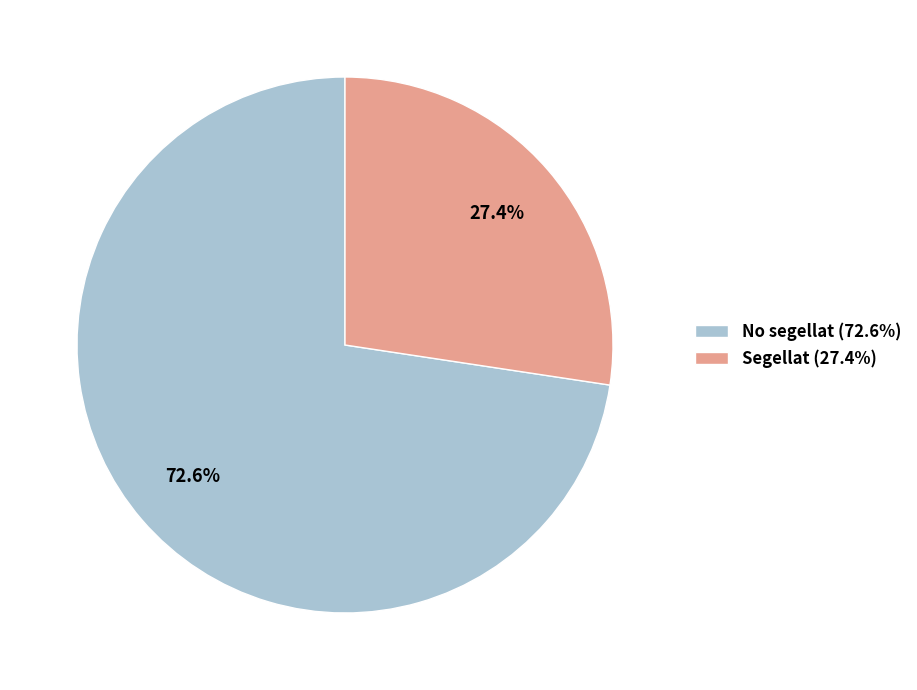

How many segments does this pie chart have?

2